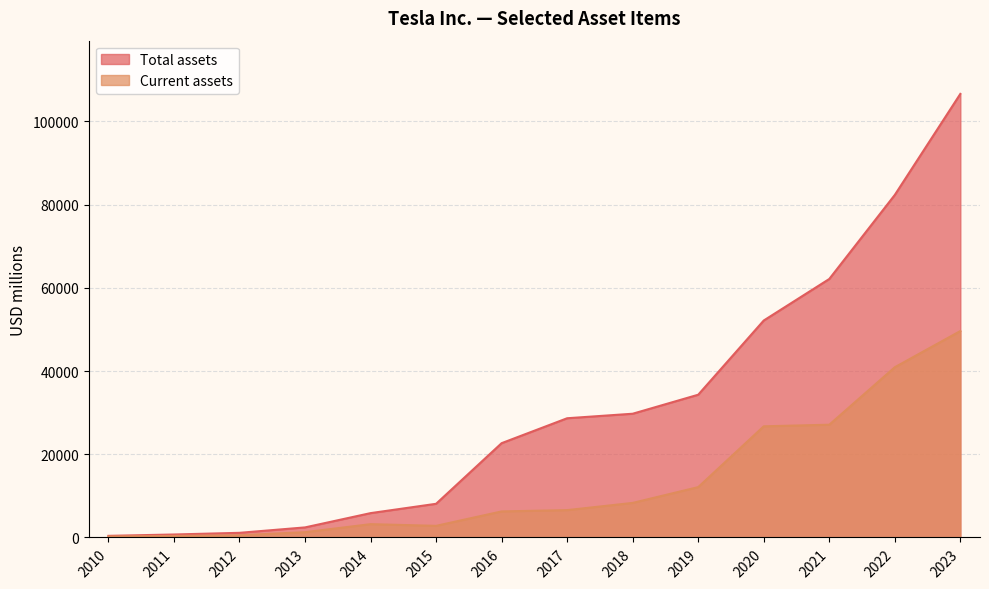

The Current assets series shows 25840 at 2022. True or false?

False